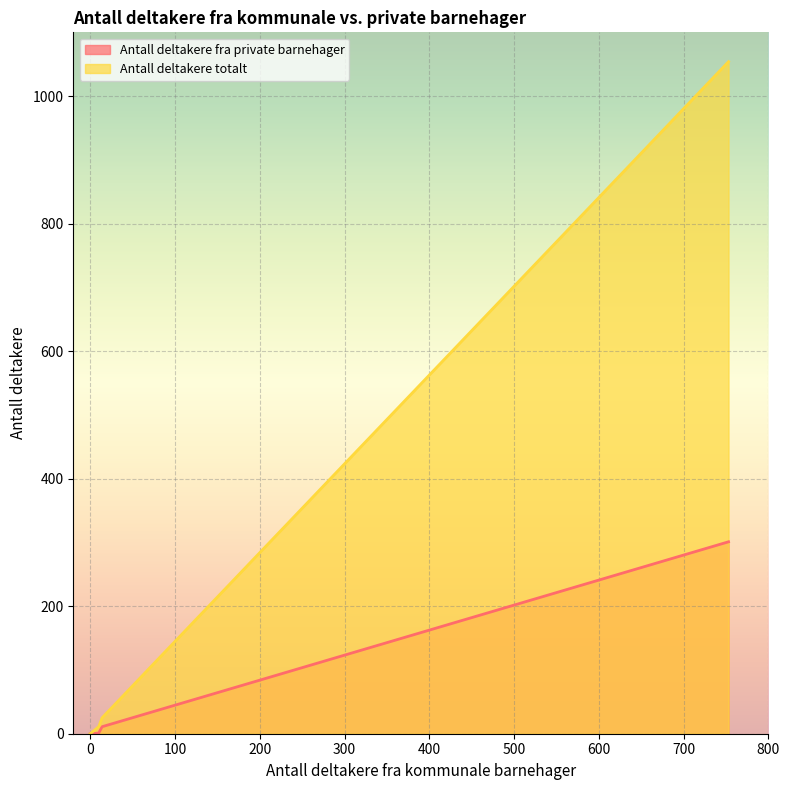

Which series has the largest total across all categories?

Antall deltakere totalt